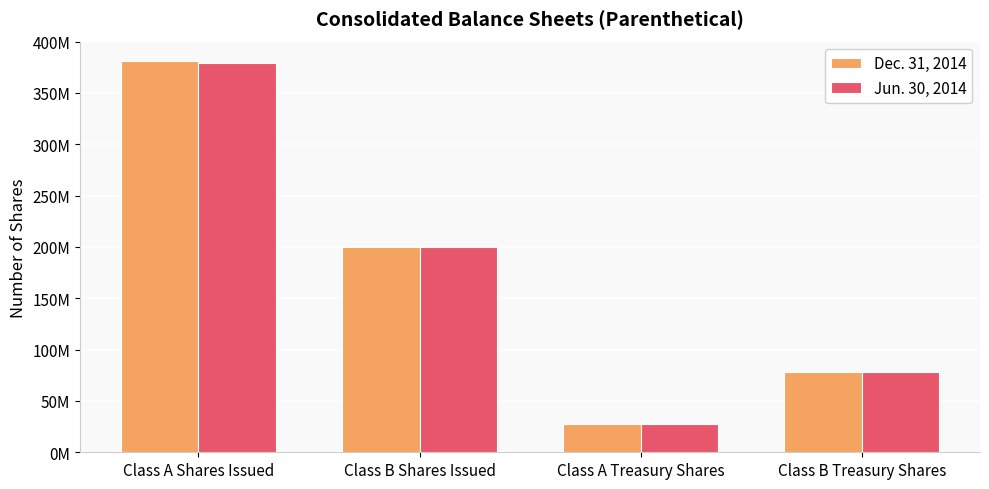

Which category has the highest value in the Dec. 31, 2014 series?

Class A Shares Issued